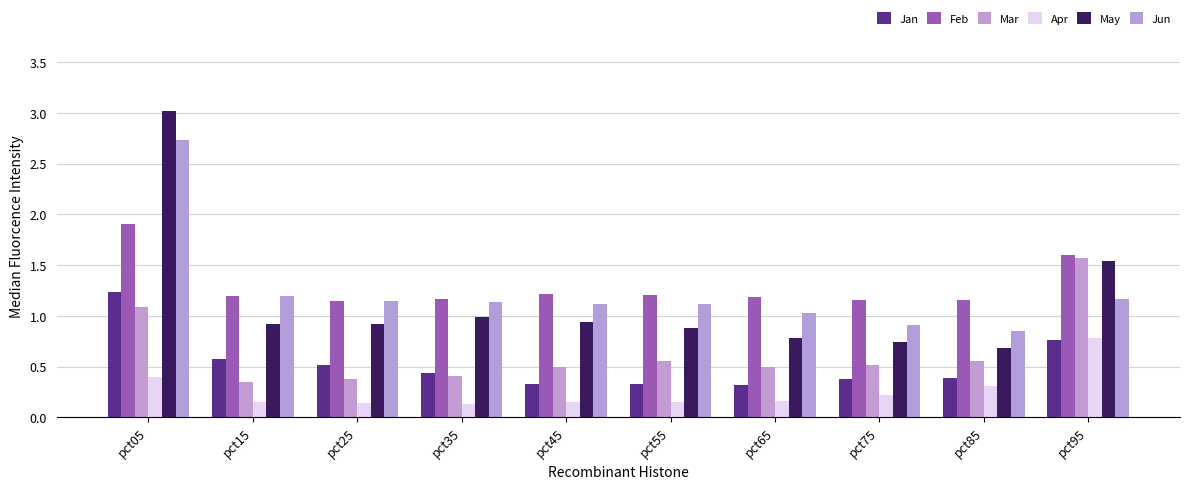

True or false: Jan has a value of 1.2 at pct05.

True